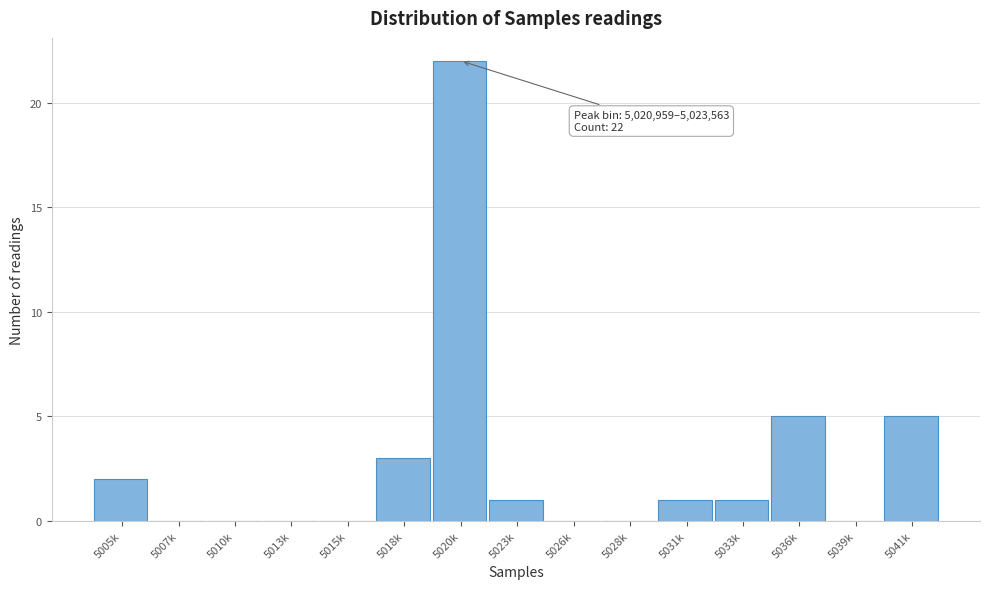

Reading right to left, transcribe all the data shown in this chart.

5041k=5	5039k=0	5036k=5	5033k=1	5031k=1	5028k=0	5026k=0	5023k=1	5020k=22	5018k=3	5015k=0	5013k=0	5010k=0	5007k=0	5005k=2